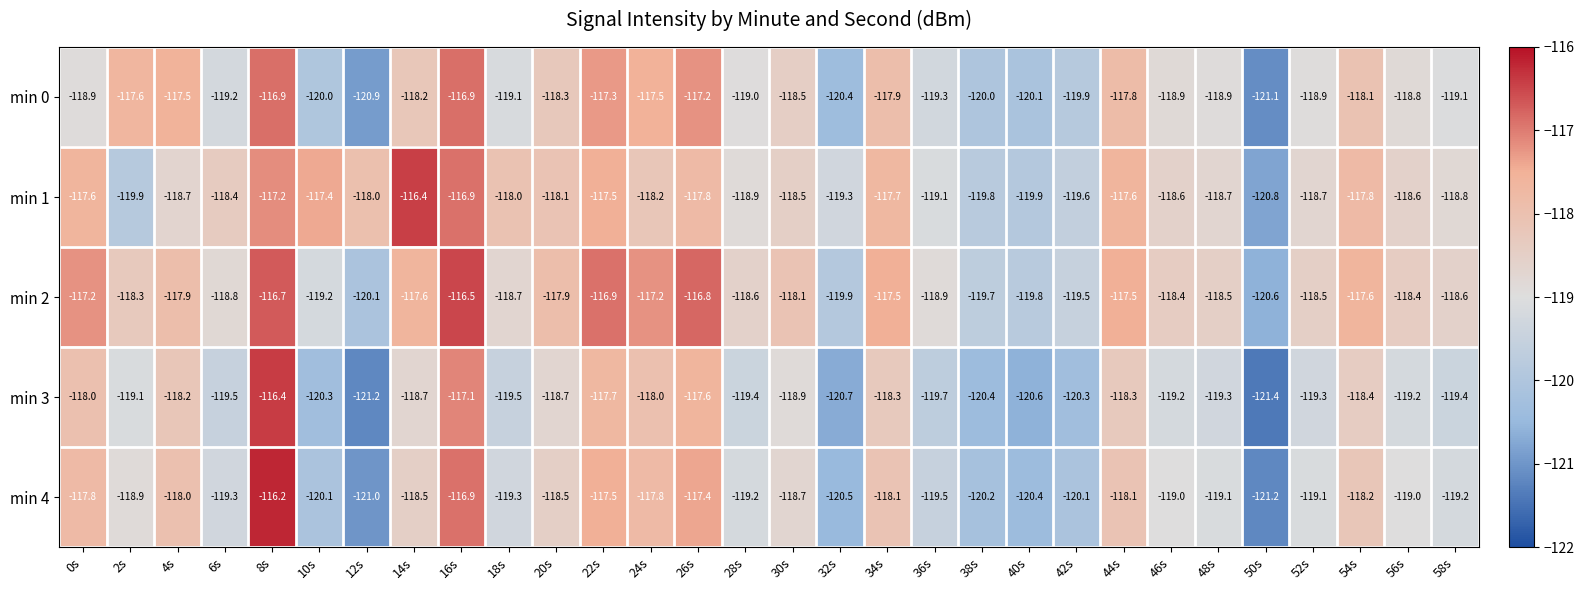

What is the difference between the maximum and minimum values in the min 0 series?

4.2